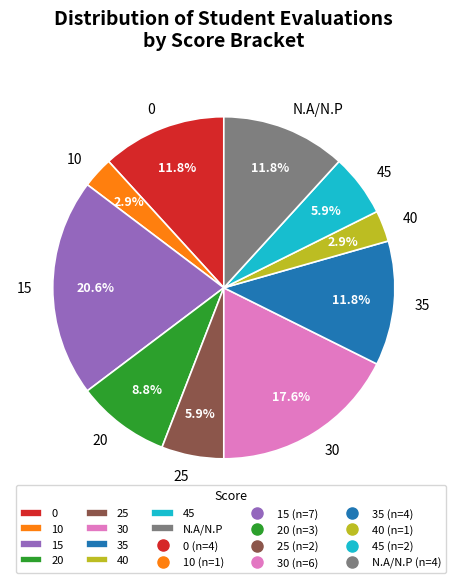

To the nearest percent, what is the average slice percentage?

10%